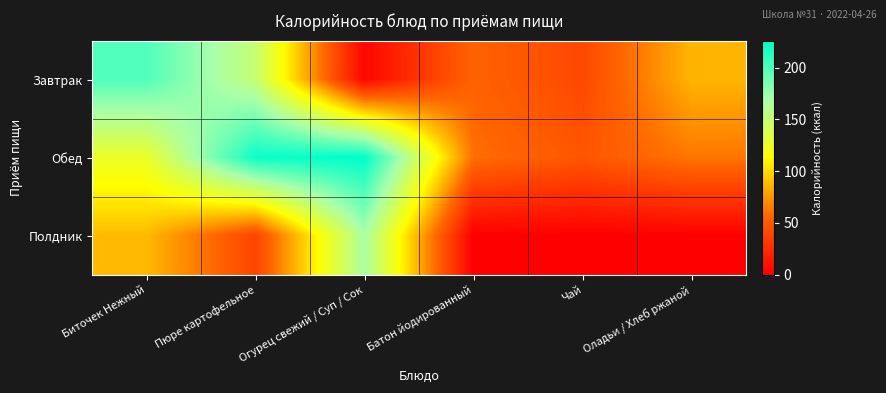

What is the greatest value displayed?

226.0